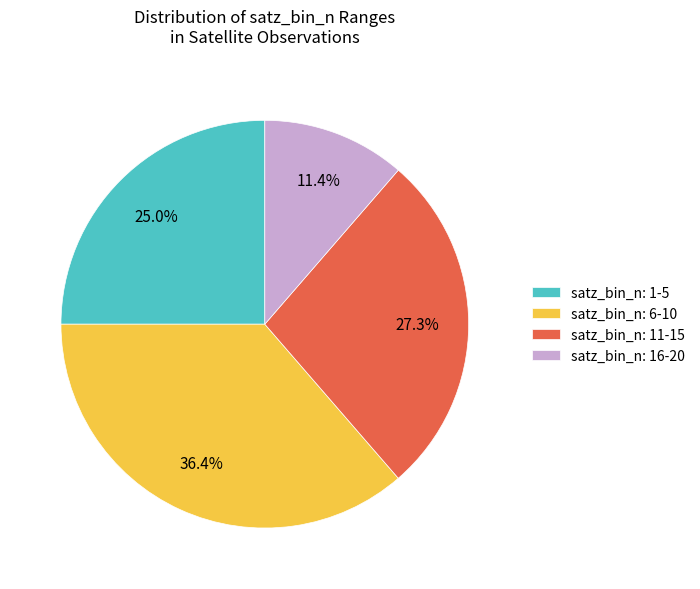

What is the ratio of the value at satz_bin_n: 1-5 to the value at satz_bin_n: 6-10?

0.7